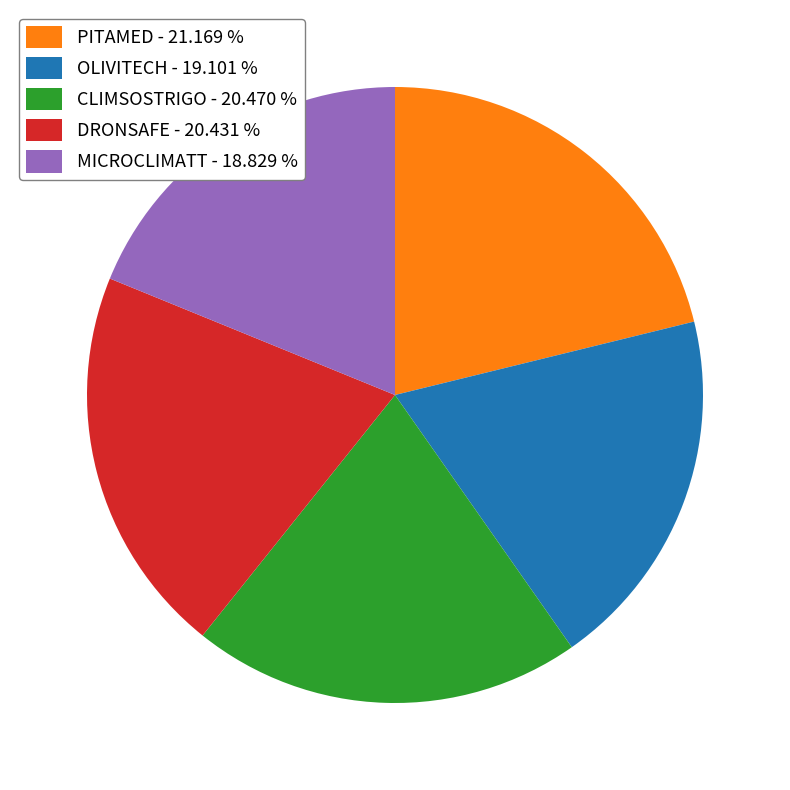

Is PITAMED the majority of the pie?

No